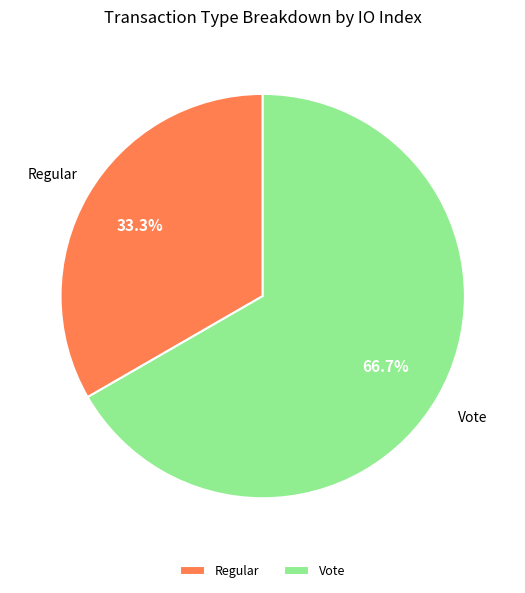

Rank the categories by value from lowest to highest.

Regular, Vote